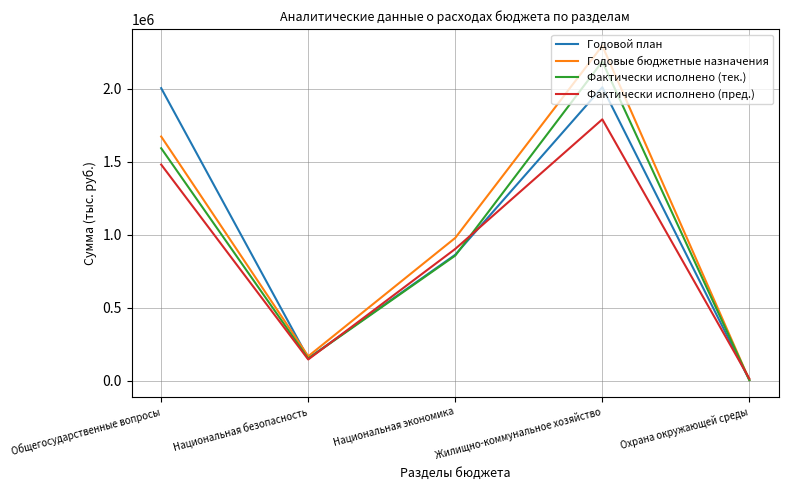

What is the greatest value displayed?

2293437